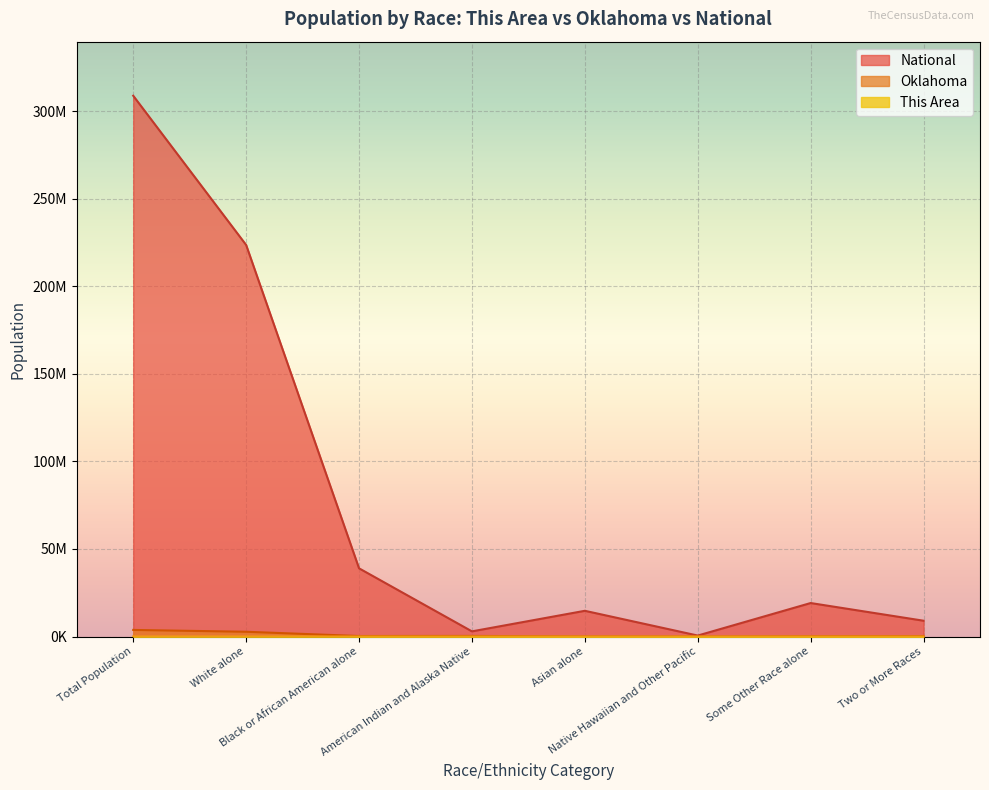

At which label is This Area closest to 10067?

White alone